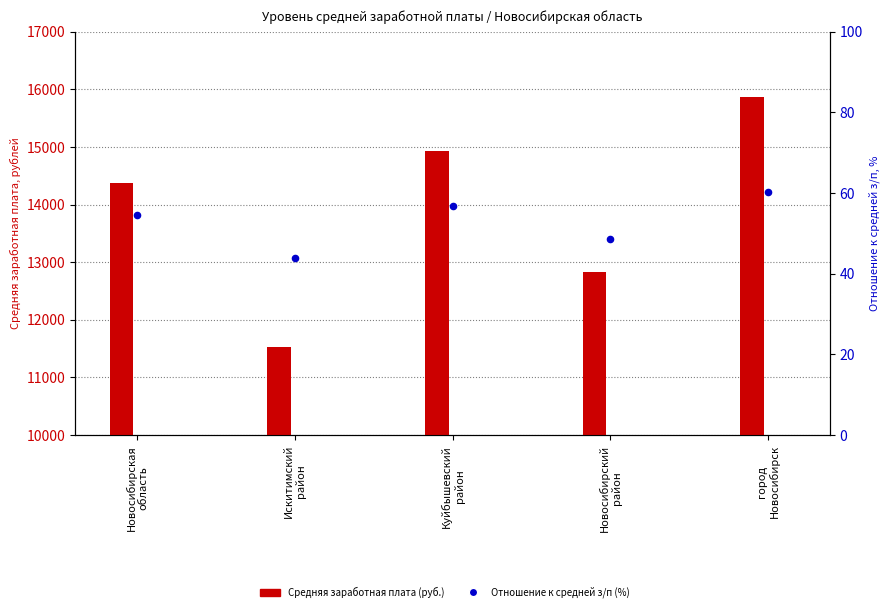

What are all the series names shown in the legend?

Средняя заработная плата (руб.), Отношение к средней з/п (%)